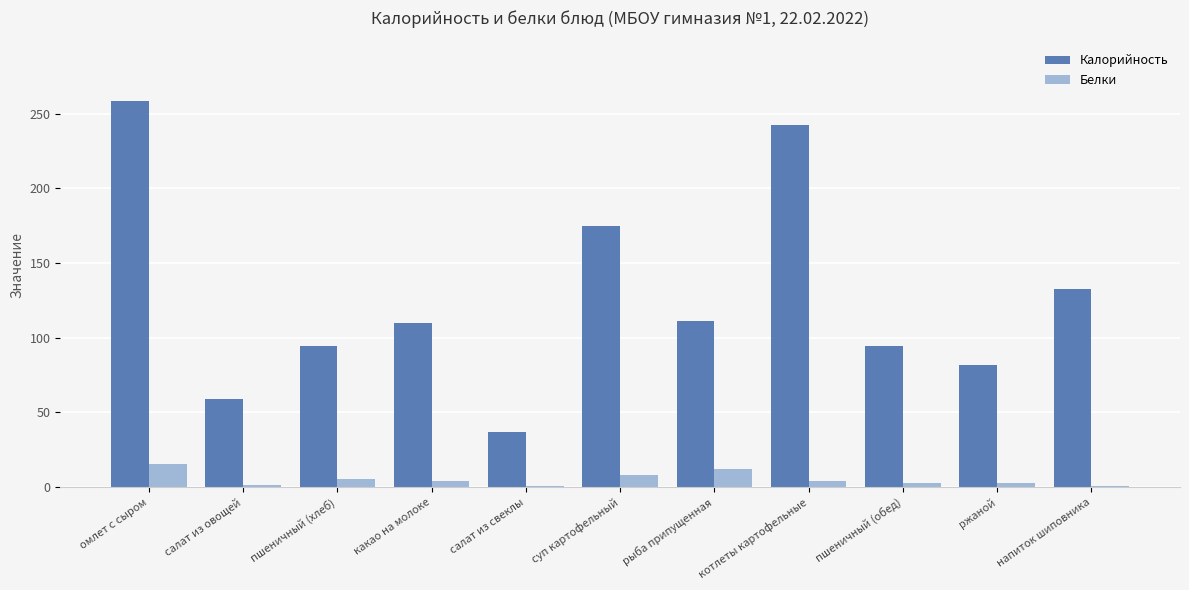

How many data points in Калорийность are above 110?

6